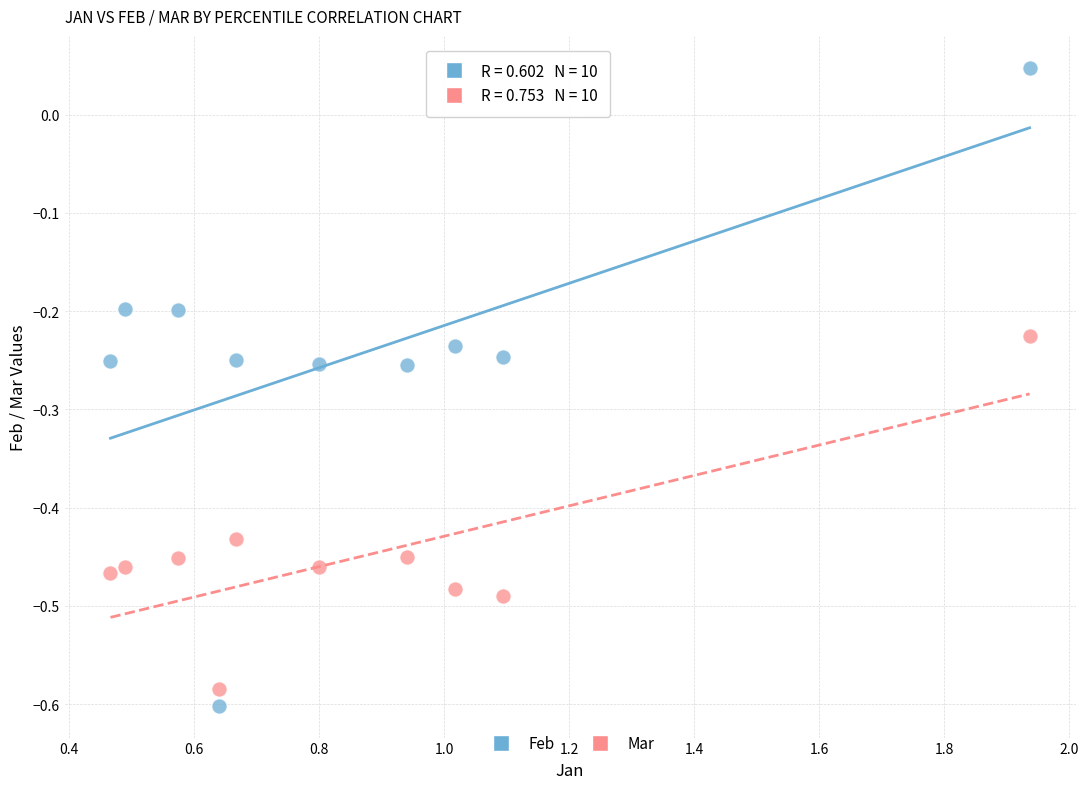

Which series contains the lowest Y value?

Feb